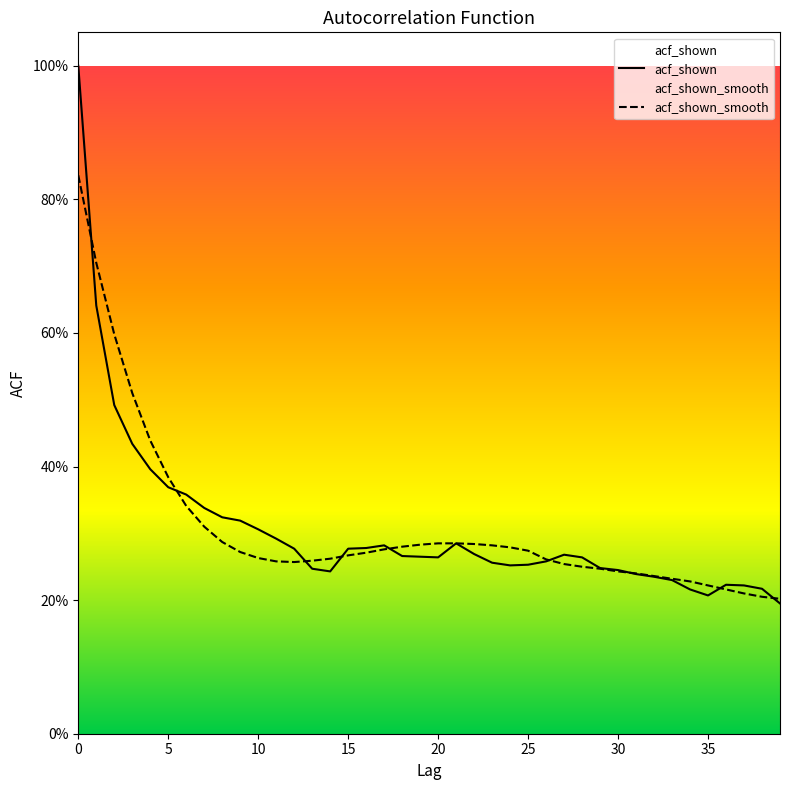

Rank the series at 21 from lowest to highest value.

acf_shown, acf_shown_smooth